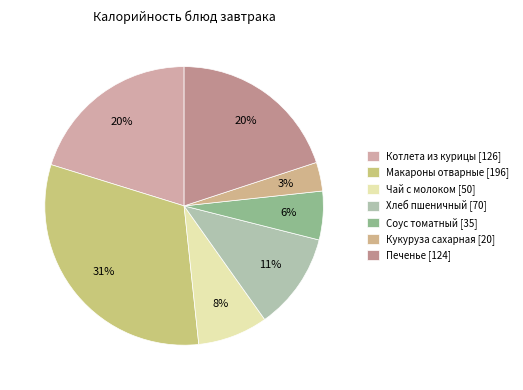

Which category has the biggest portion of the pie?

Макароны отварные